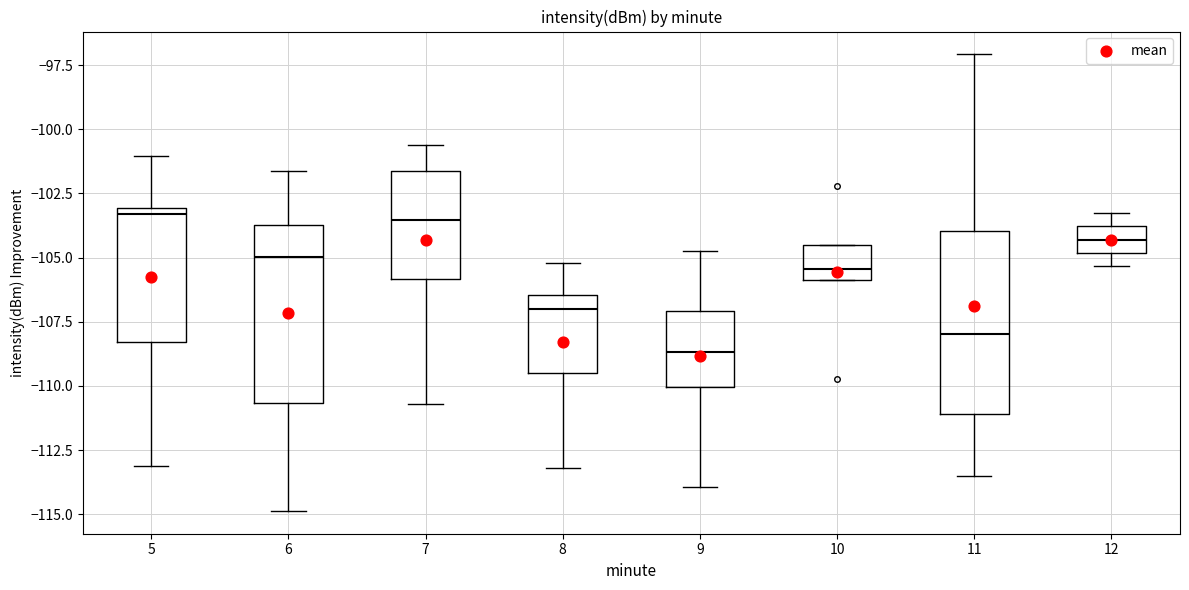

Reading left to right, read every box against the y-axis: the position of its median line, the range the box covers, and the ends of its whiskers. The values are not printed on the chart, so give them approximately, as read against the axis.

5: median -103.5, box -108.5 to -103.0, whiskers -113.0 to -101.0
6: median -105.0, box -110.5 to -103.5, whiskers -115.0 to -101.5
7: median -103.5, box -106.0 to -101.5, whiskers -110.5 to -100.5
8: median -107.0, box -109.5 to -106.5, whiskers -113.0 to -105.0
9: median -108.5, box -110.0 to -107.0, whiskers -114.0 to -104.5
10: median -105.5, box -106.0 to -104.5, whiskers -106.0 to -104.5
11: median -108.0, box -111.0 to -104.0, whiskers -113.5 to -97.0
12: median -104.5, box -105.0 to -104.0, whiskers -105.5 to -103.5